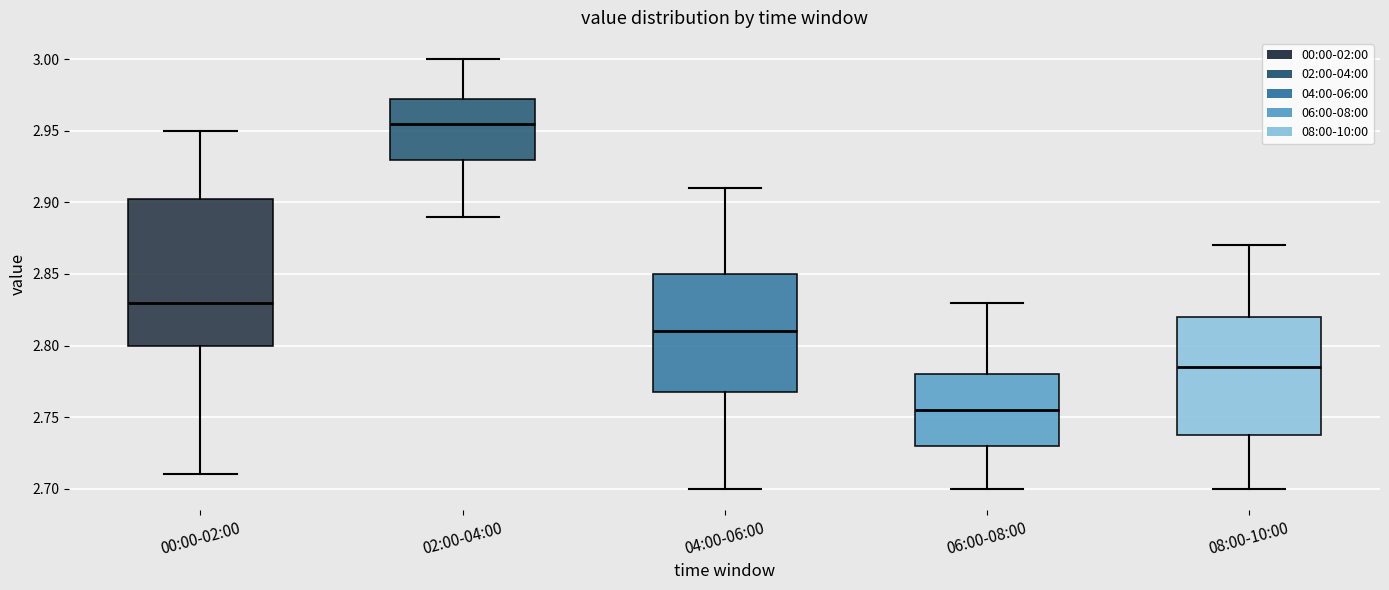

Which box's median line is the lowest?

06:00-08:00